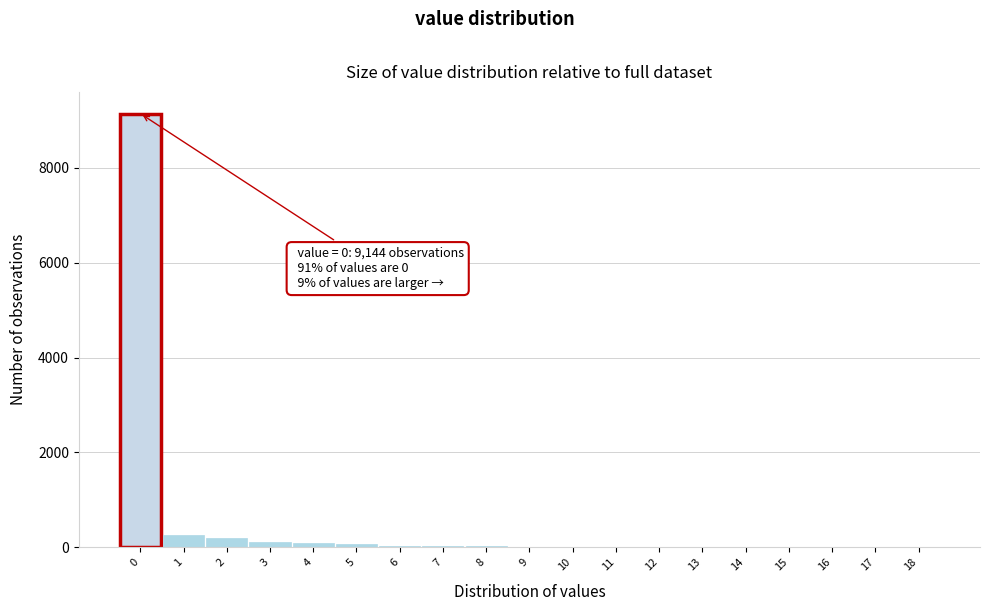

What is the greatest value displayed?

9144